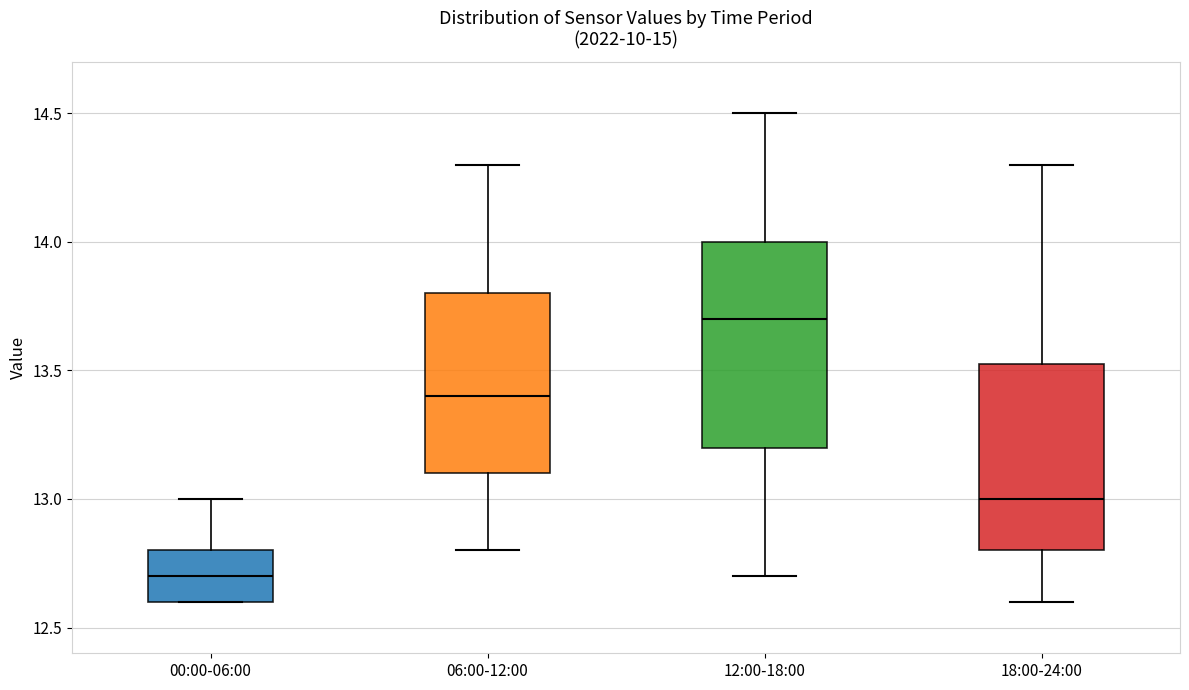

Where does the median line of the box for 06:00-12:00 sit on the y-axis? The values are not printed on the chart, so give them approximately, as read against the axis.

13.40